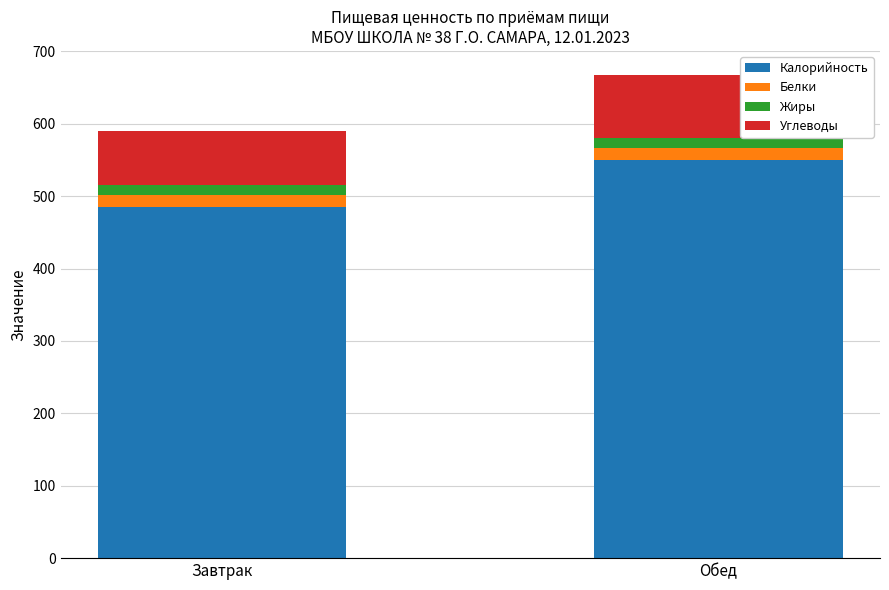

The Калорийность series shows 278.4 at Обед. True or false?

False